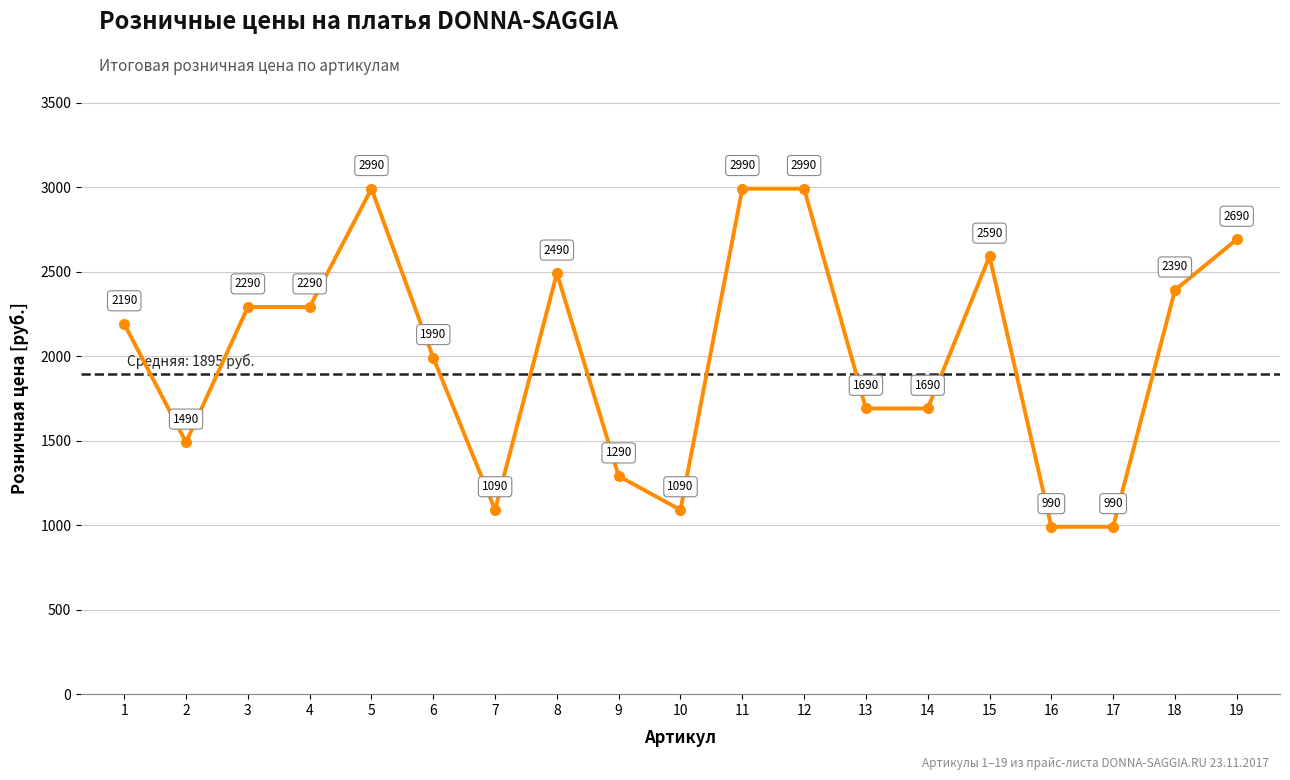

What is the difference between the second highest and minimum values?

2000